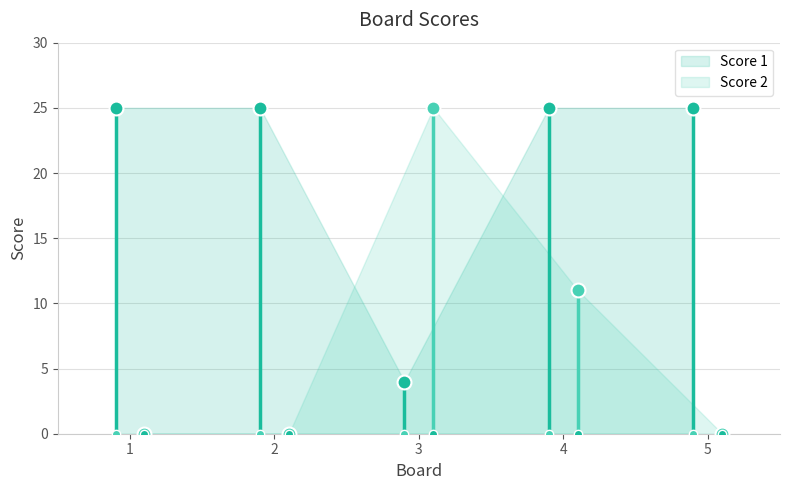

Is the value of Score 2 at 4 greater than the value of Score 1 at 5?

No